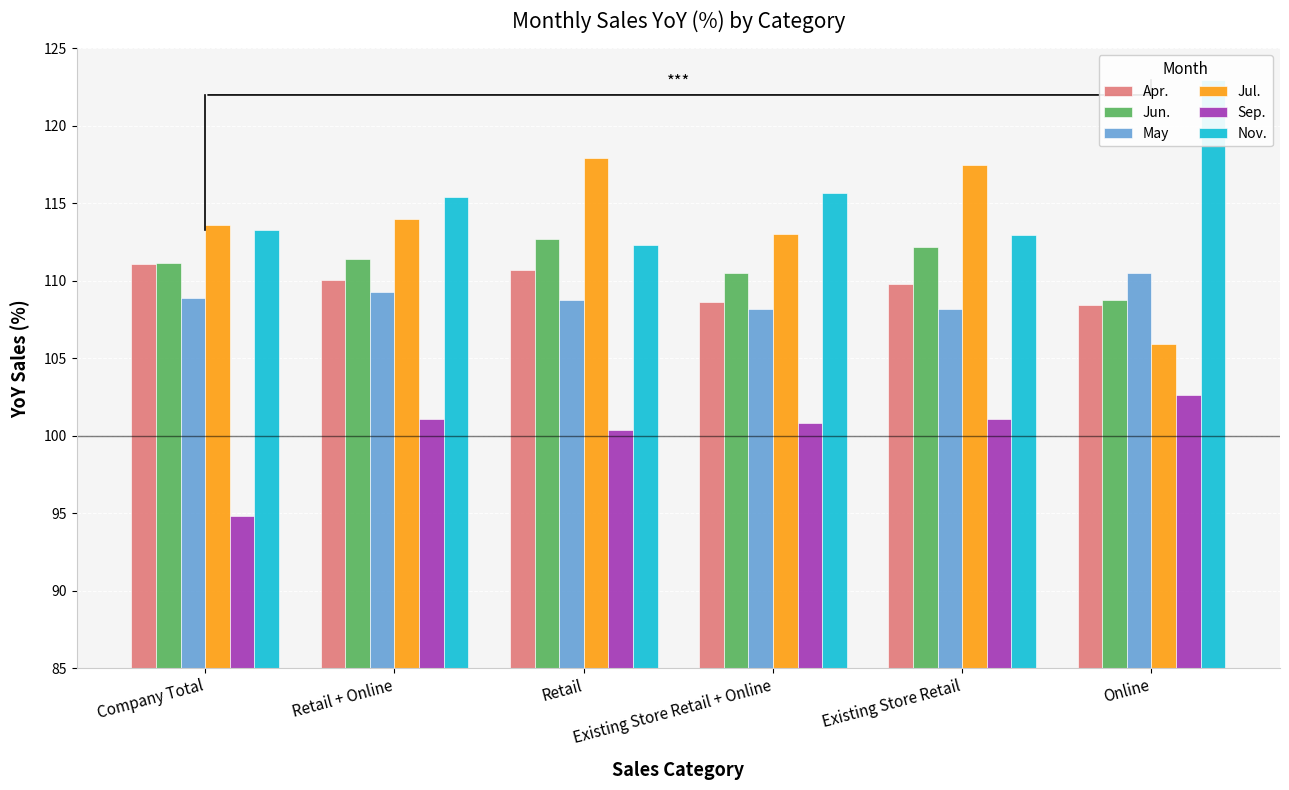

What is the spread (max minus min) of values at Company Total?

18.8